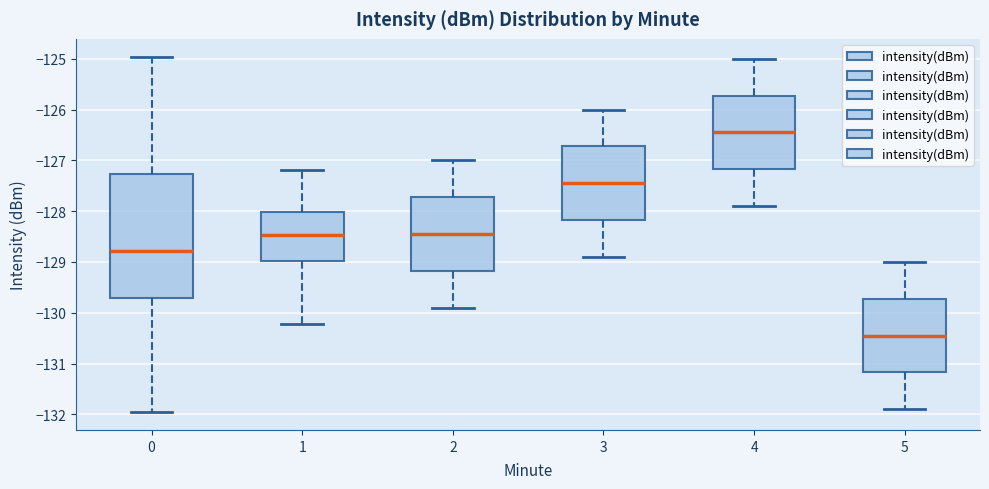

Which box is the tallest, from its lower edge to its upper edge?

0